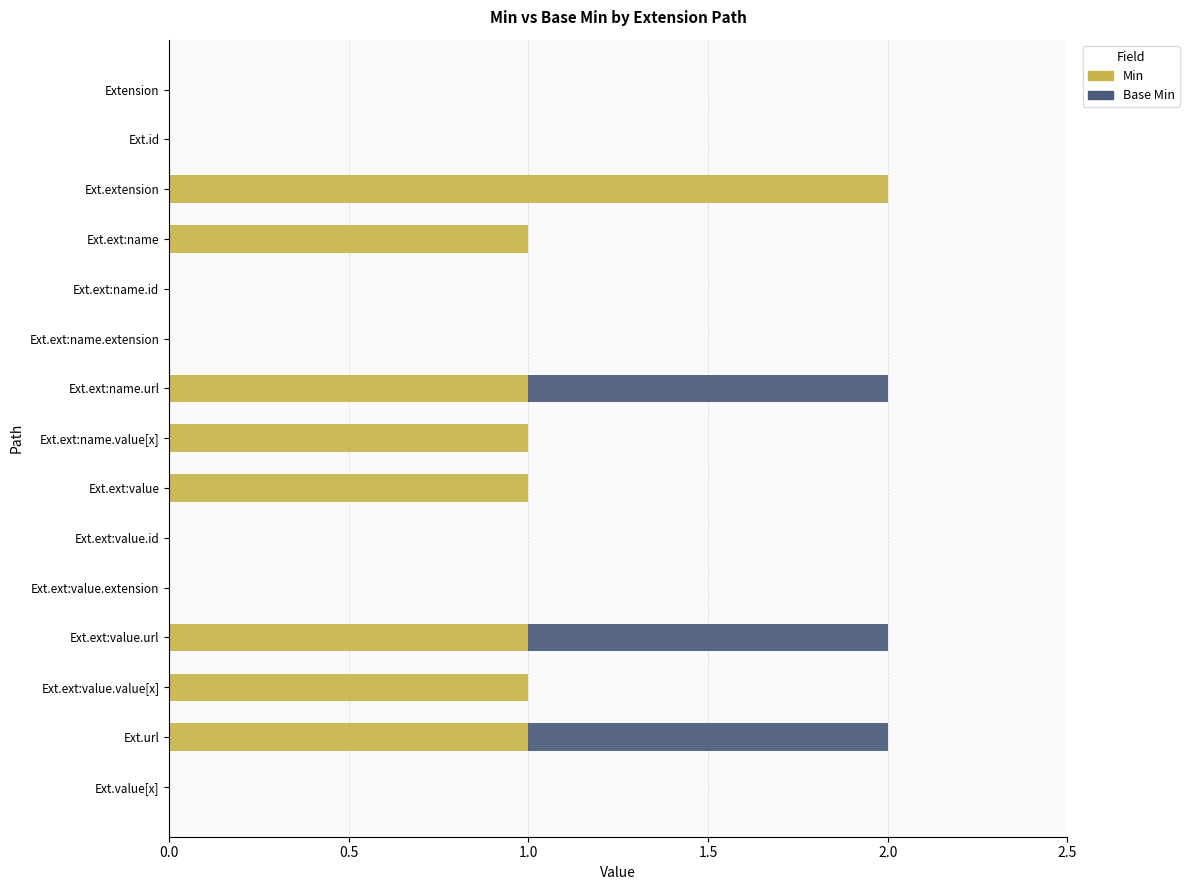

At which label does Min reach its peak?

Ext.extension